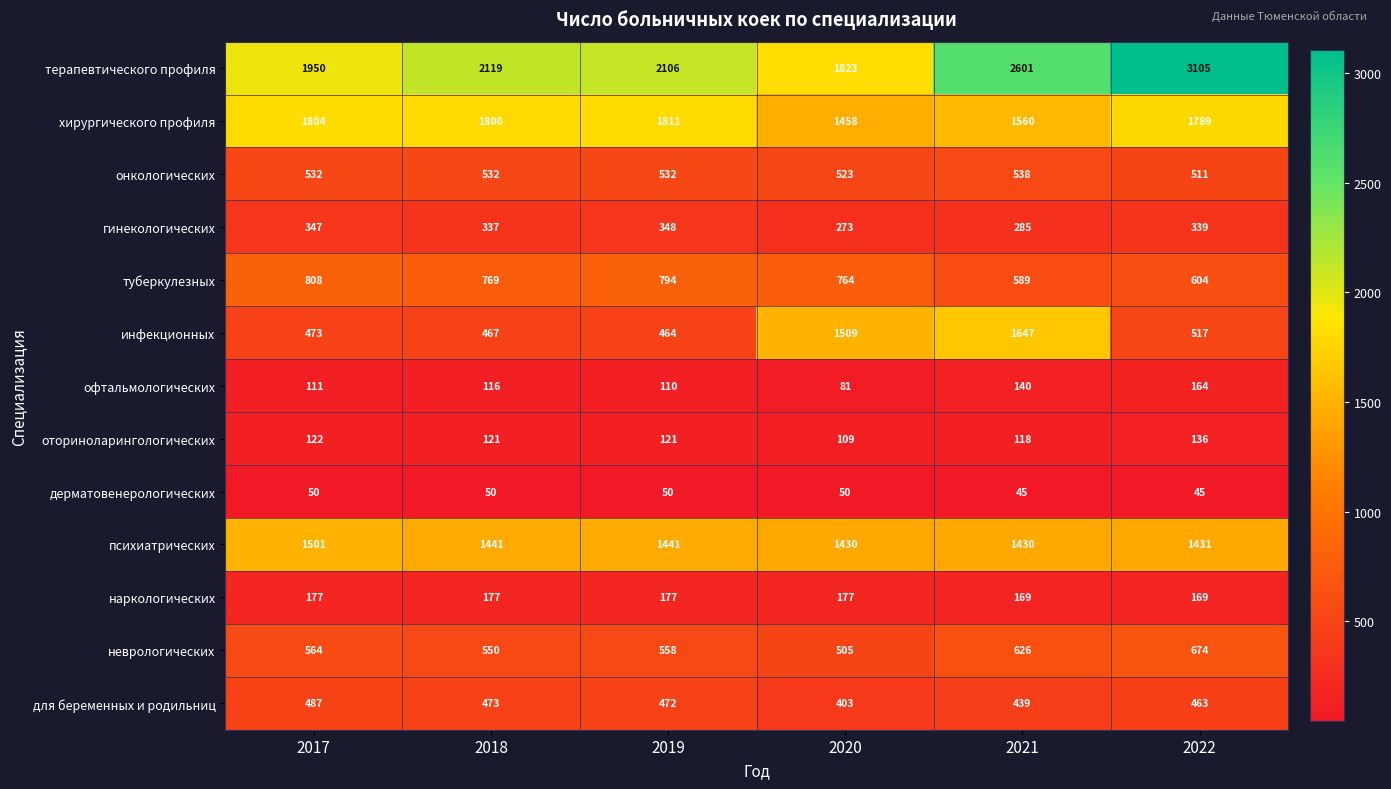

Rank the series at 2017 from highest to lowest value.

терапевтического профиля, хирургического профиля, психиатрических, туберкулезных, неврологических, онкологических, для беременных и родильниц, инфекционных, гинекологических, наркологических, оториноларингологических, офтальмологических, дерматовенерологических